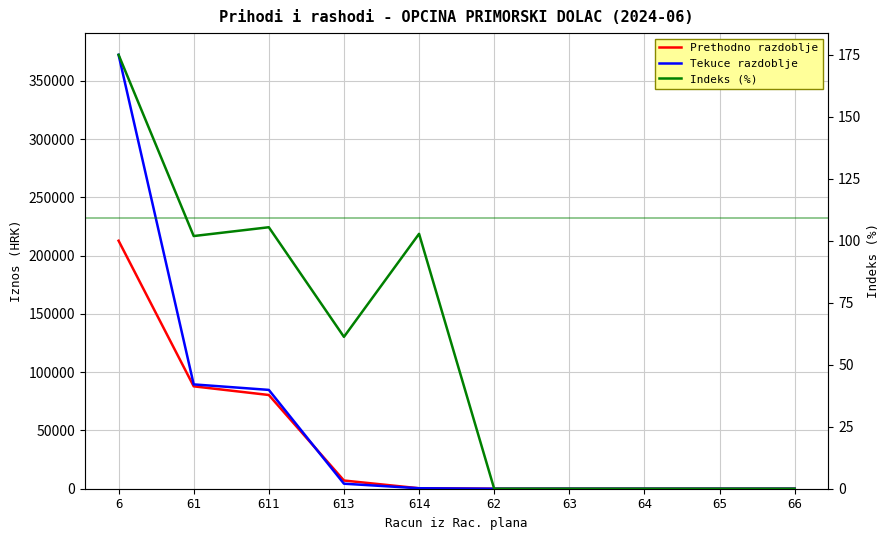

What is the average value of the Tekuce razdoblje series?

55122.6